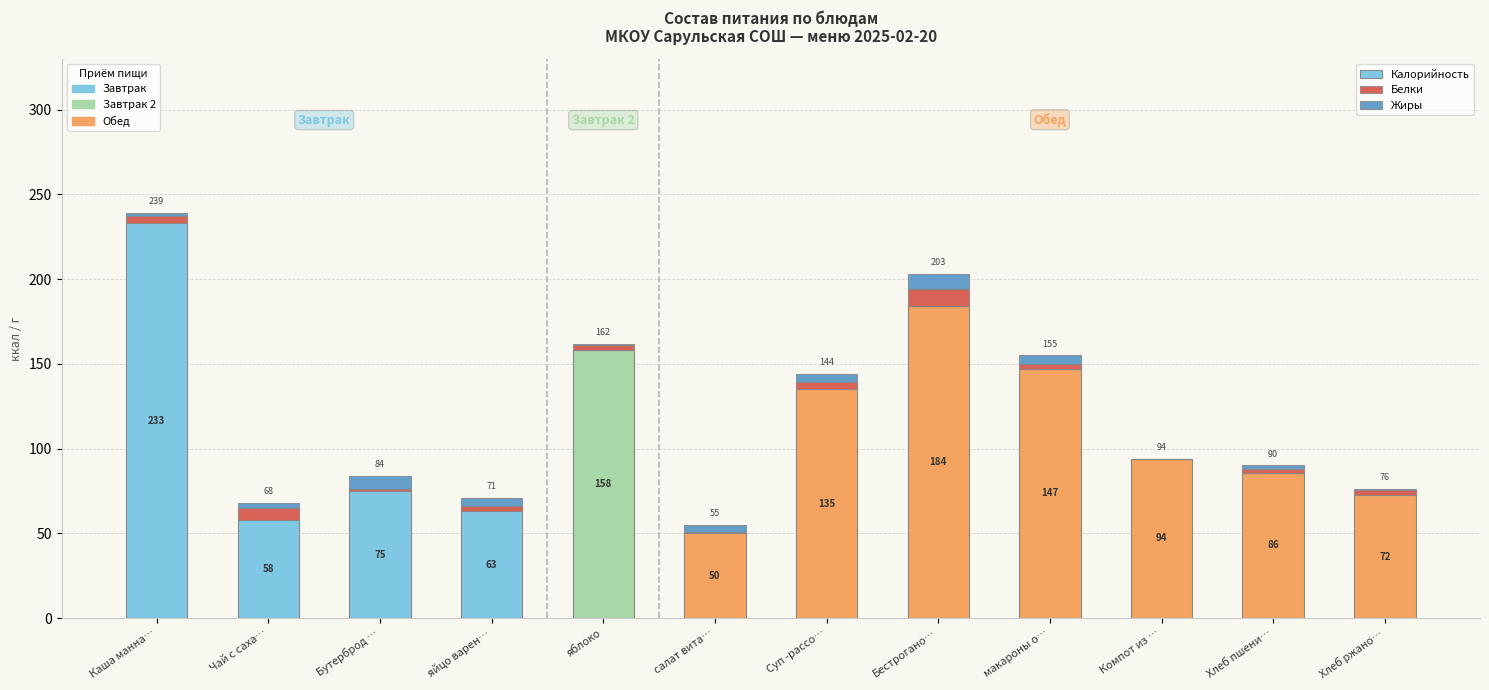

What is the highest value of the Калорийность series?

233.0